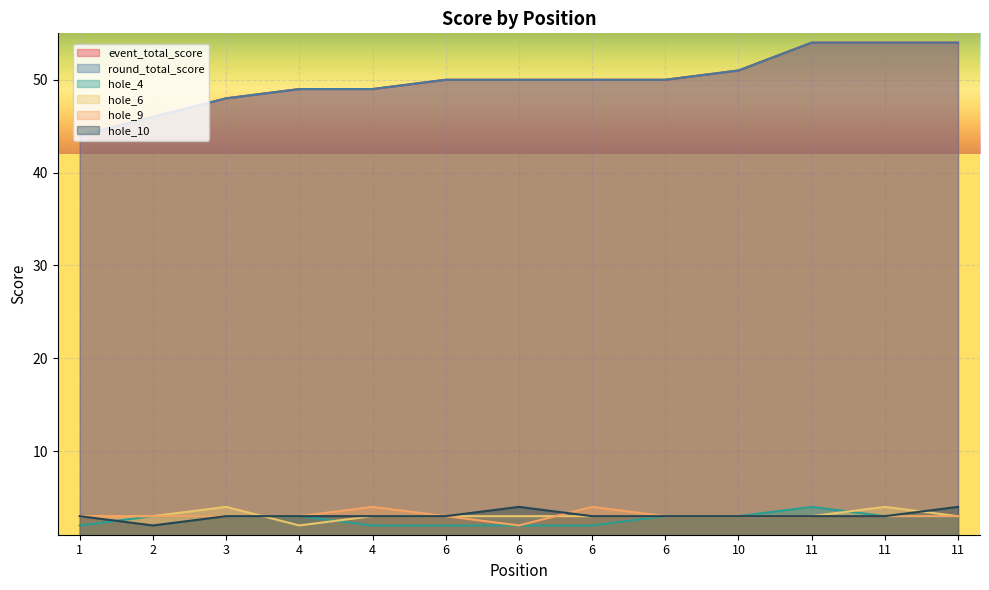

List the series in order of their peak value, highest first.

event_total_score, round_total_score, hole_4, hole_6, hole_9, hole_10